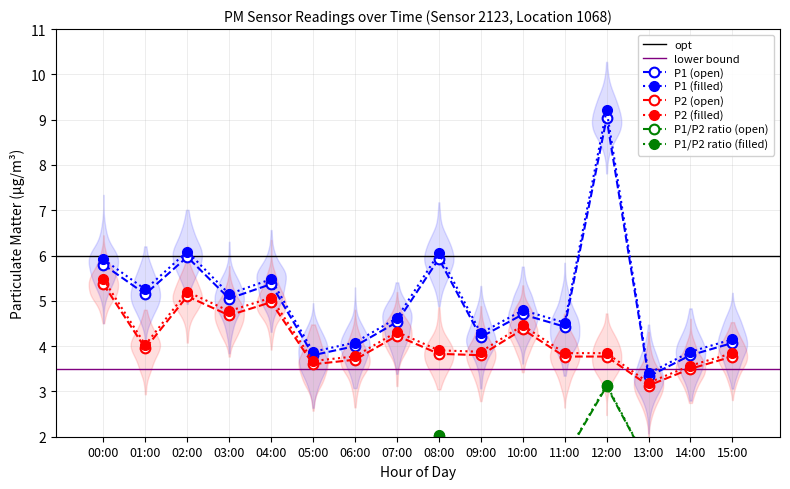

The value of P1 at 00:00 is 5.8. True or false?

True